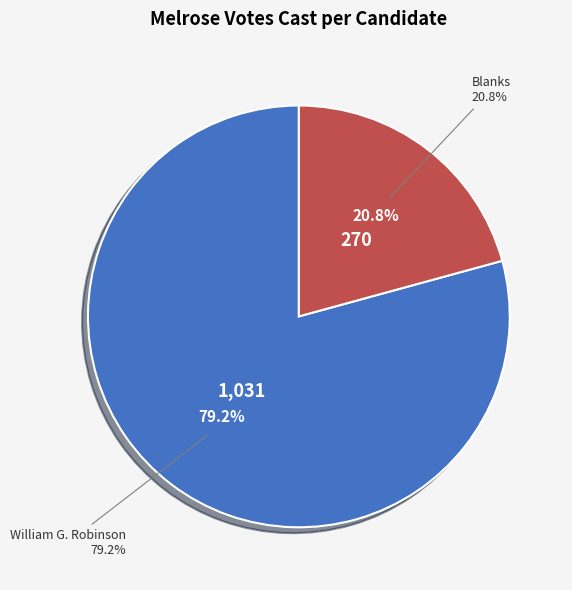

To the nearest percent, what percentage of the pie is William G. Robinson?

79%